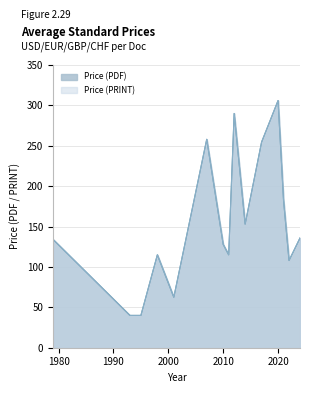

The value of Price (PRINT) at 2001 is 115.0. True or false?

True